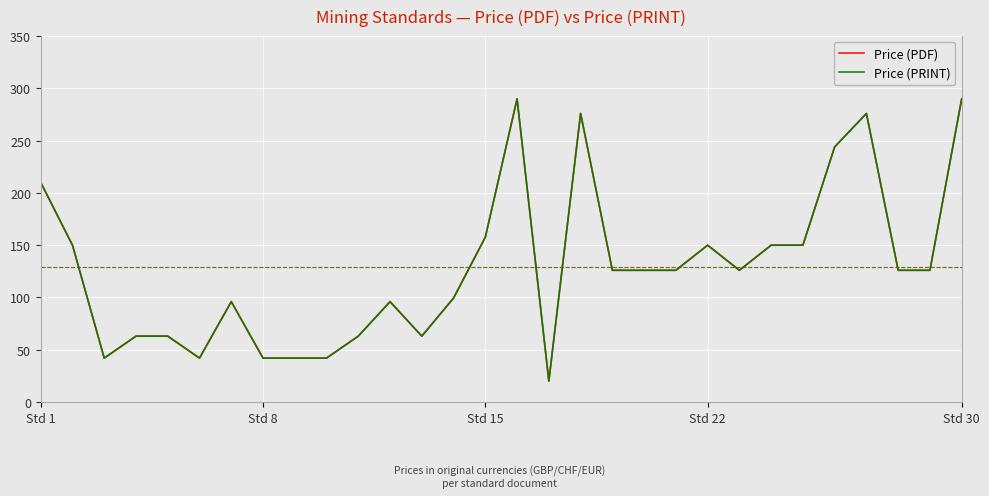

Is this an area chart (filled region under the line)?

No